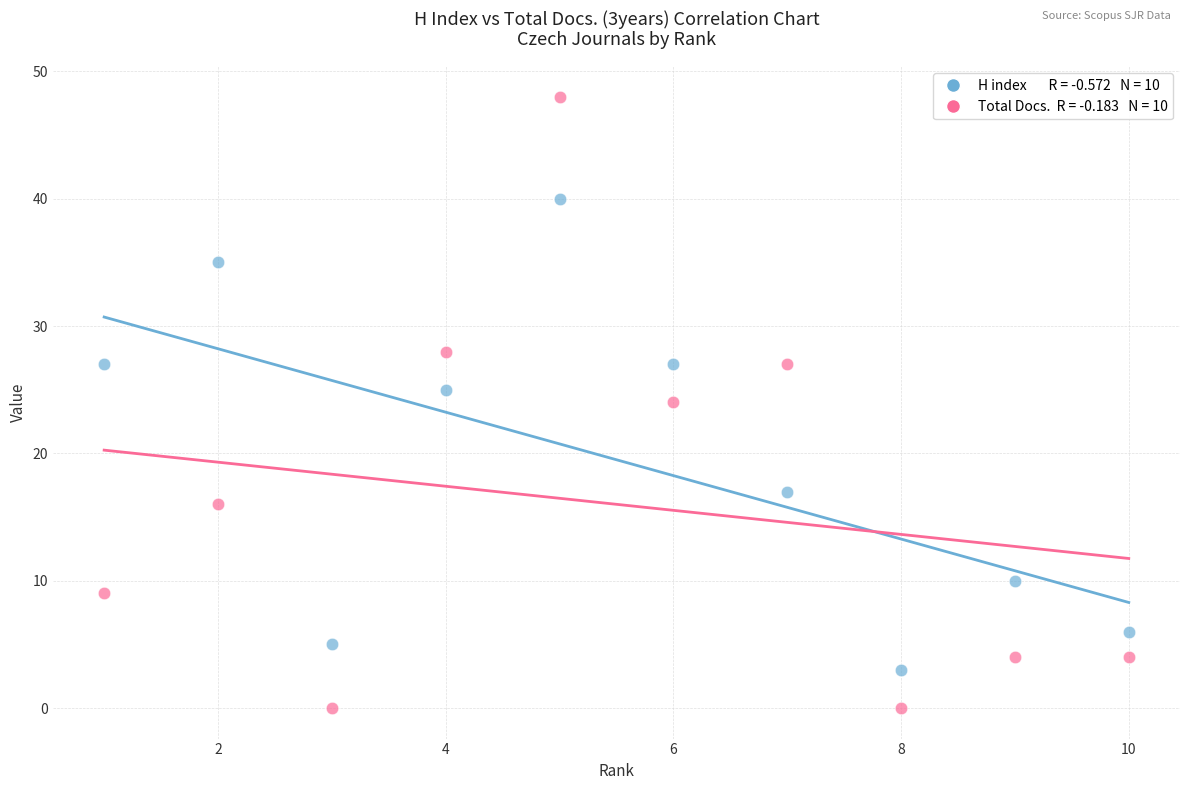

Across all data points, what is the range of Y values (max minus min)?

48